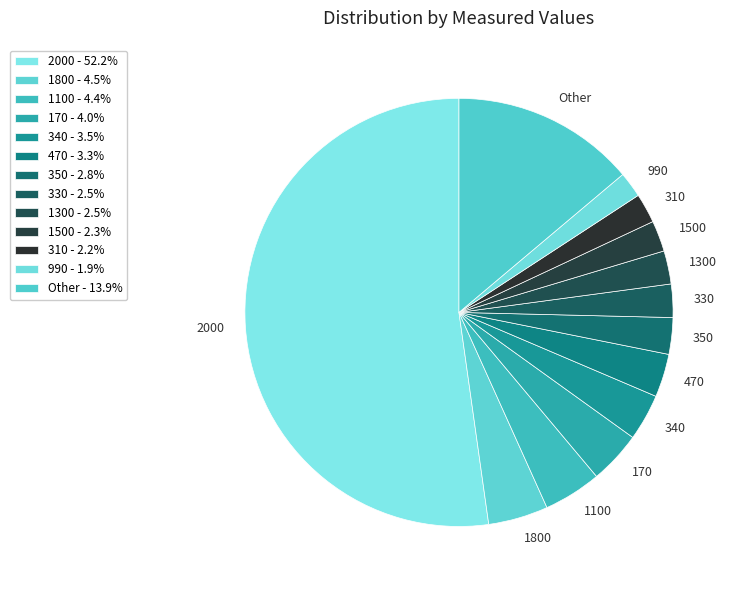

Which category has the biggest portion of the pie?

2000